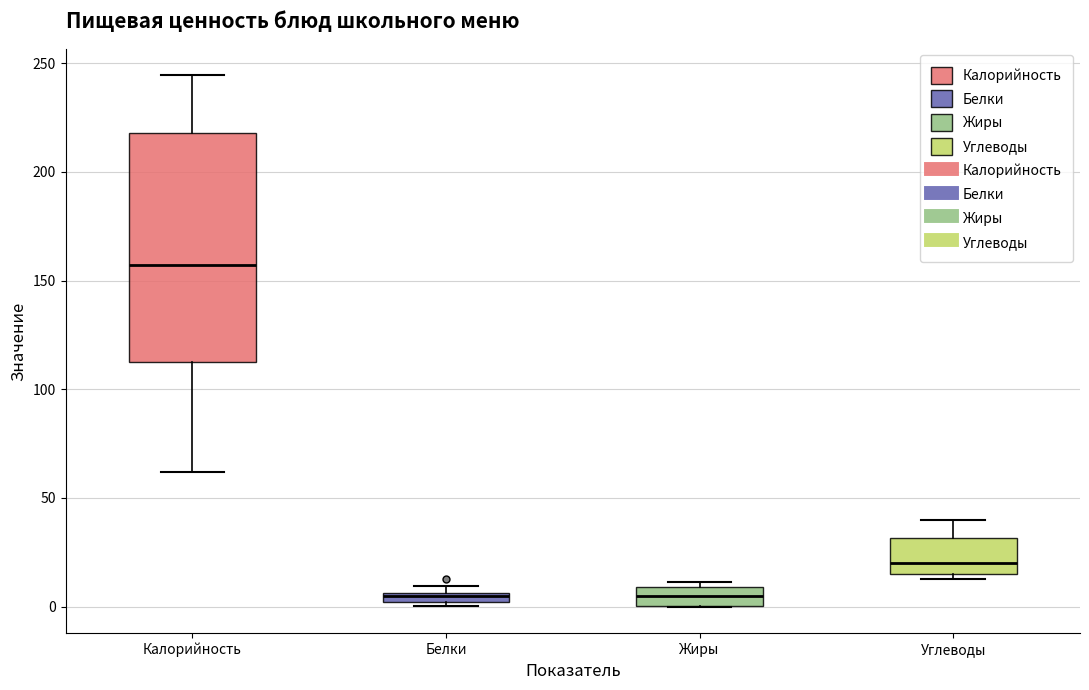

Where is the upper edge of the box for Калорийность on the y-axis? The values are not printed on the chart, so give them approximately, as read against the axis.

220